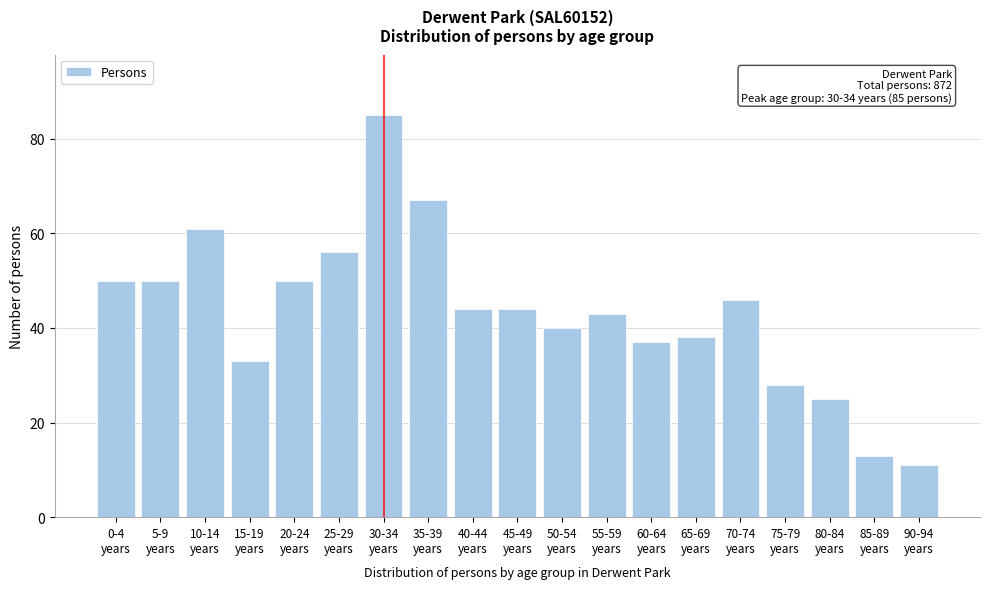

Reading right to left, transcribe all the data shown in this chart.

11	13	25	28	46	38	37	43	40	44	44	67	85	56	50	33	61	50	50